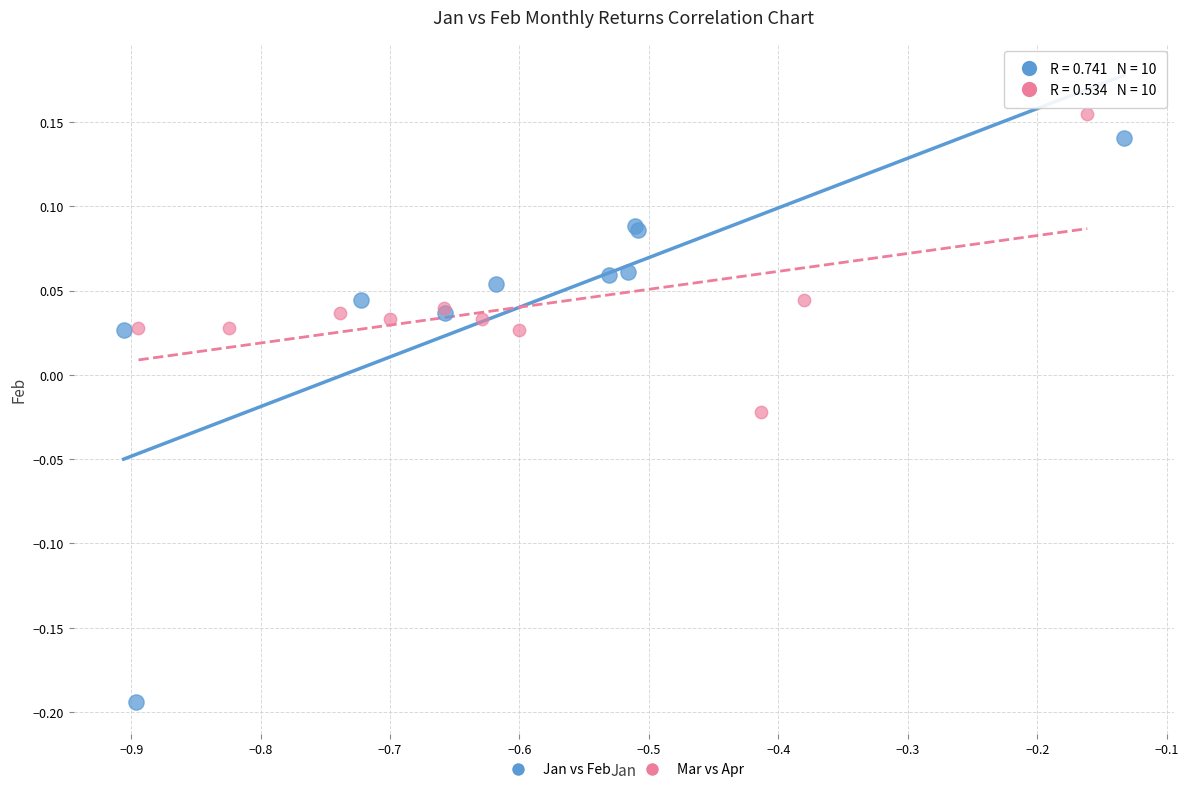

Which series has the widest spread of Y values?

Jan vs Feb